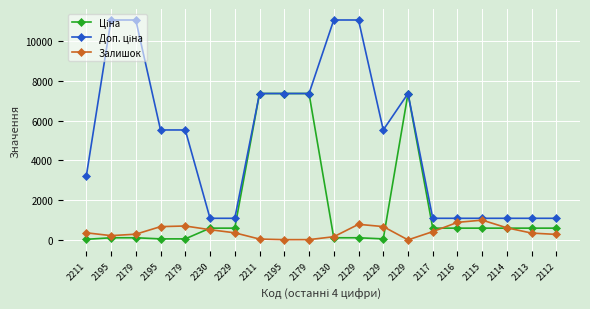

Does the chart have visible grid lines?

Yes